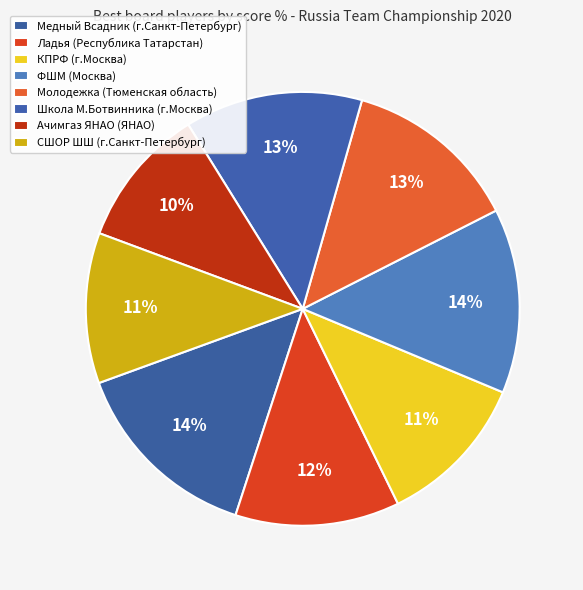

What percentage is NOT represented by КПРФ (г.Москва)?

88.5%